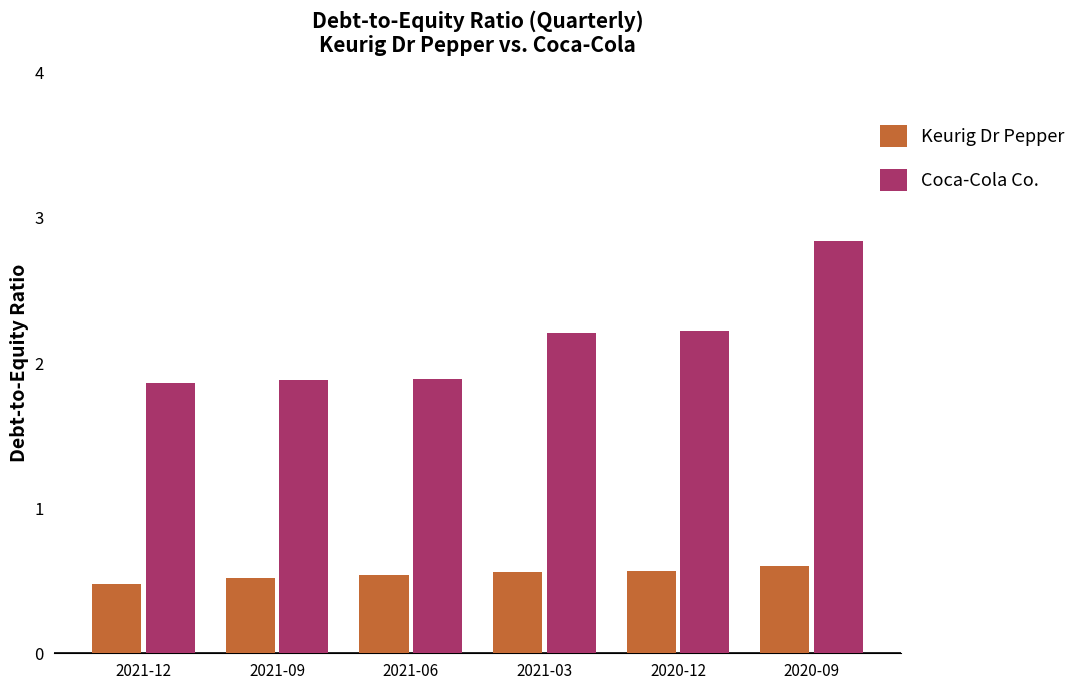

What is the spread (max minus min) of values at 2020-09?

2.2